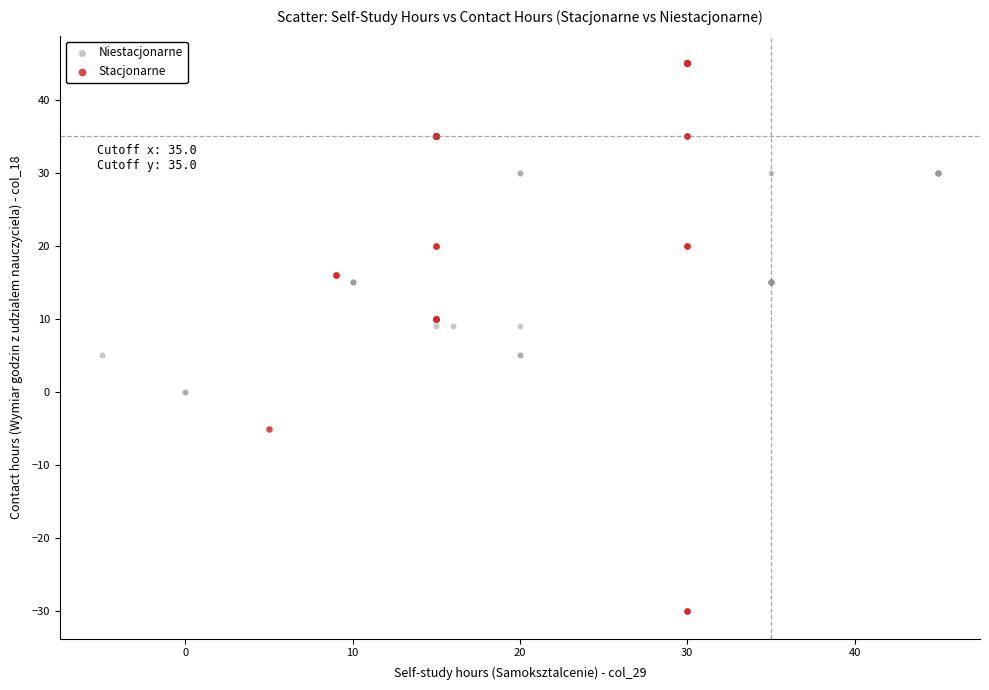

Which series has the widest spread of Y values?

Stacjonarne